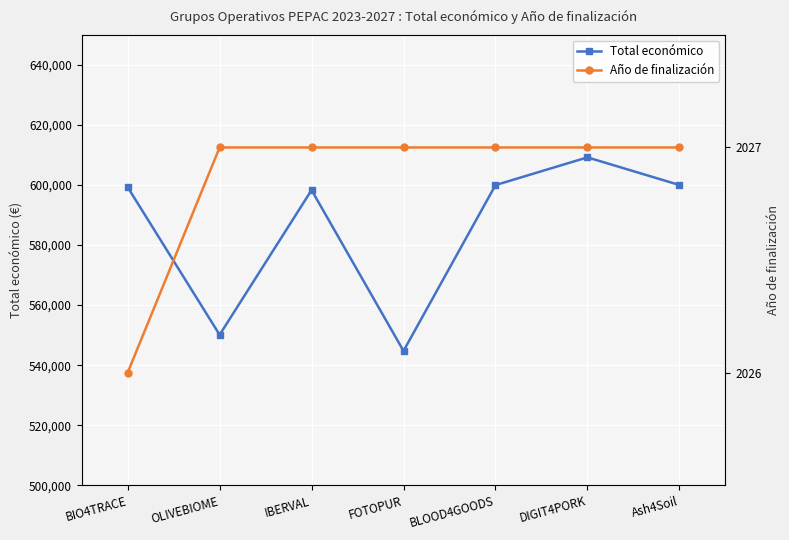

Count the number of data series in this chart.

2